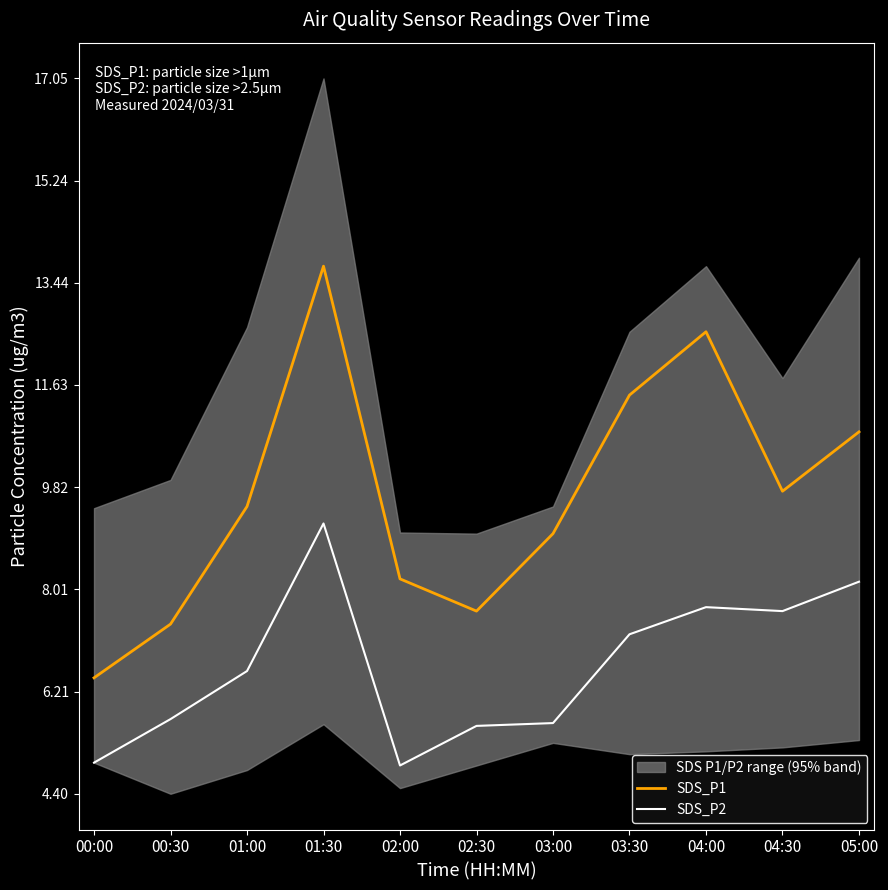

How many interior local peaks does the SDS_P2 series have?

2